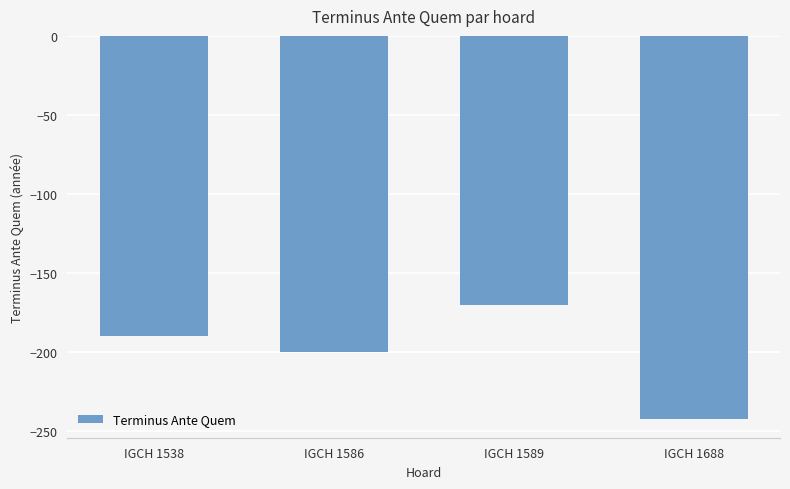

What is the sum of the values at IGCH 1586 and IGCH 1538?

-390